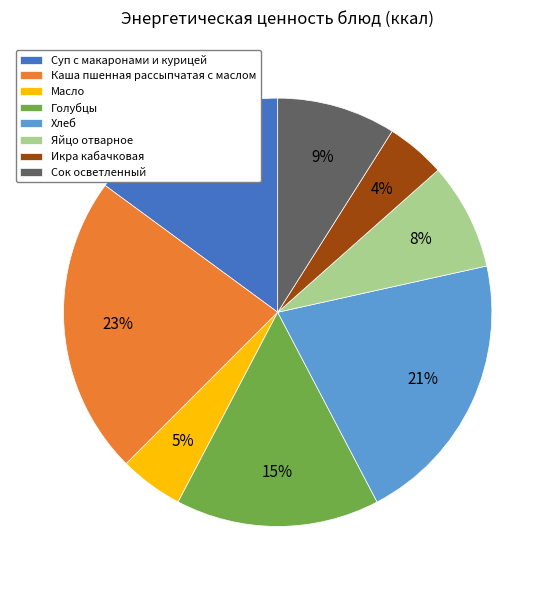

Do Сок осветленный and Каша пшенная рассыпчатая с маслом together represent more than half of the pie?

No